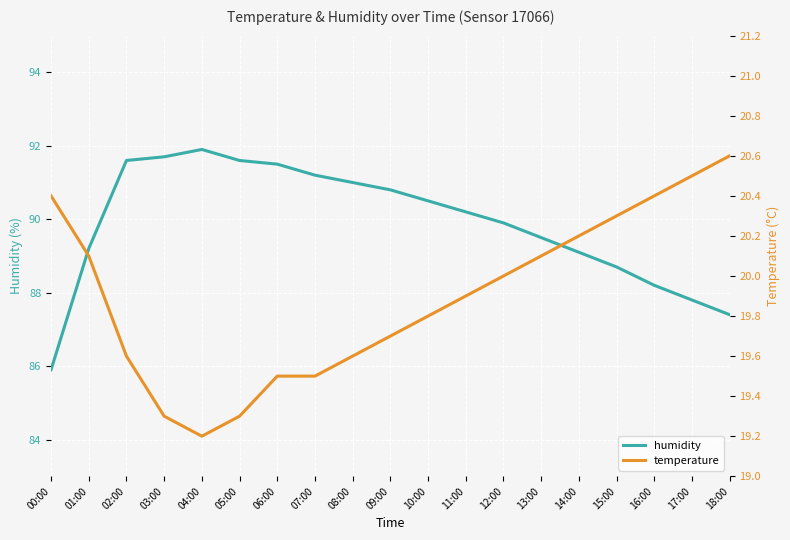

At which category is the sum across all series the highest?

02:00